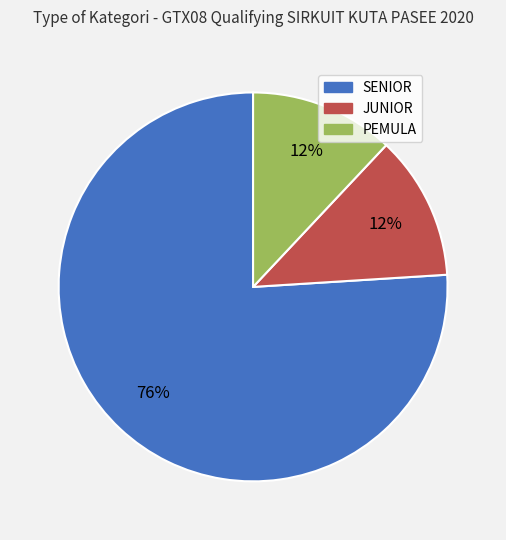

What percentage is the SENIOR slice, to the nearest percent?

76%